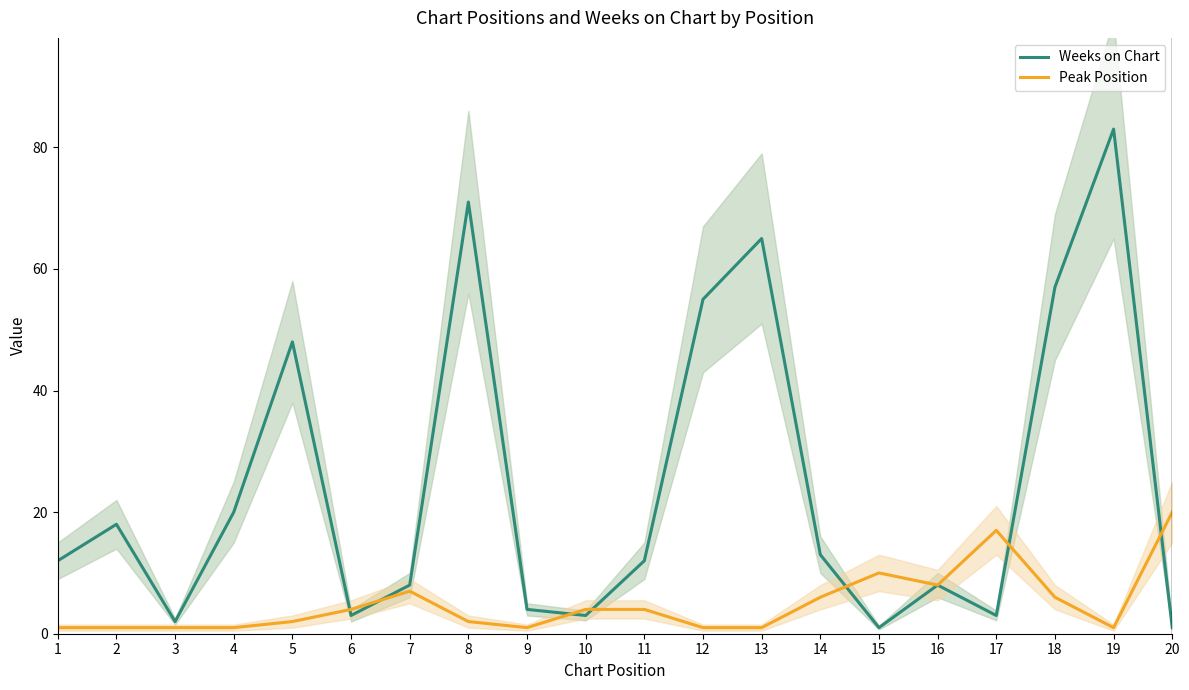

Rank the series by their average value, from lowest to highest.

Peak Position, Weeks on Chart